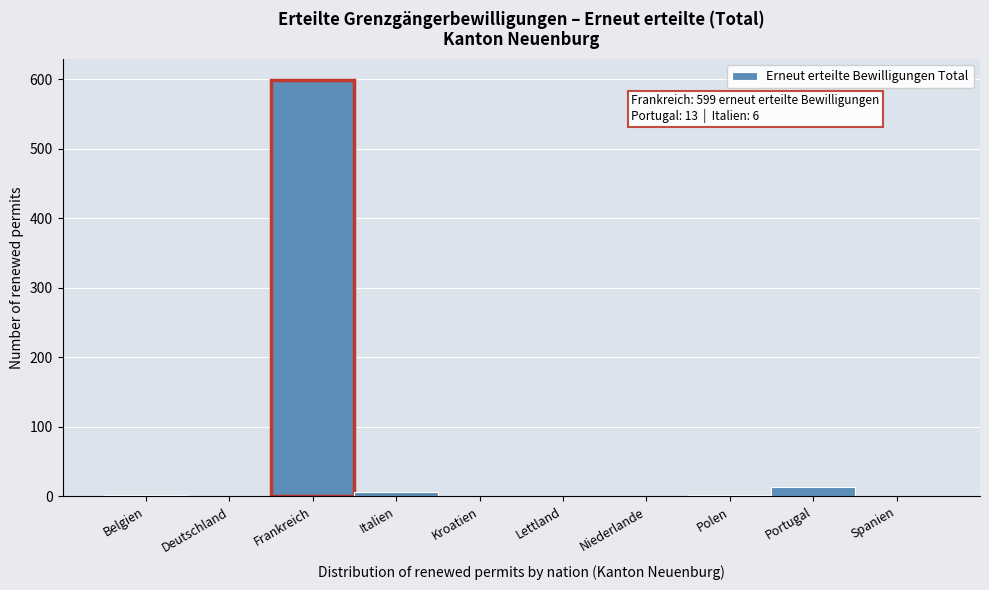

What is the greatest value displayed?

599